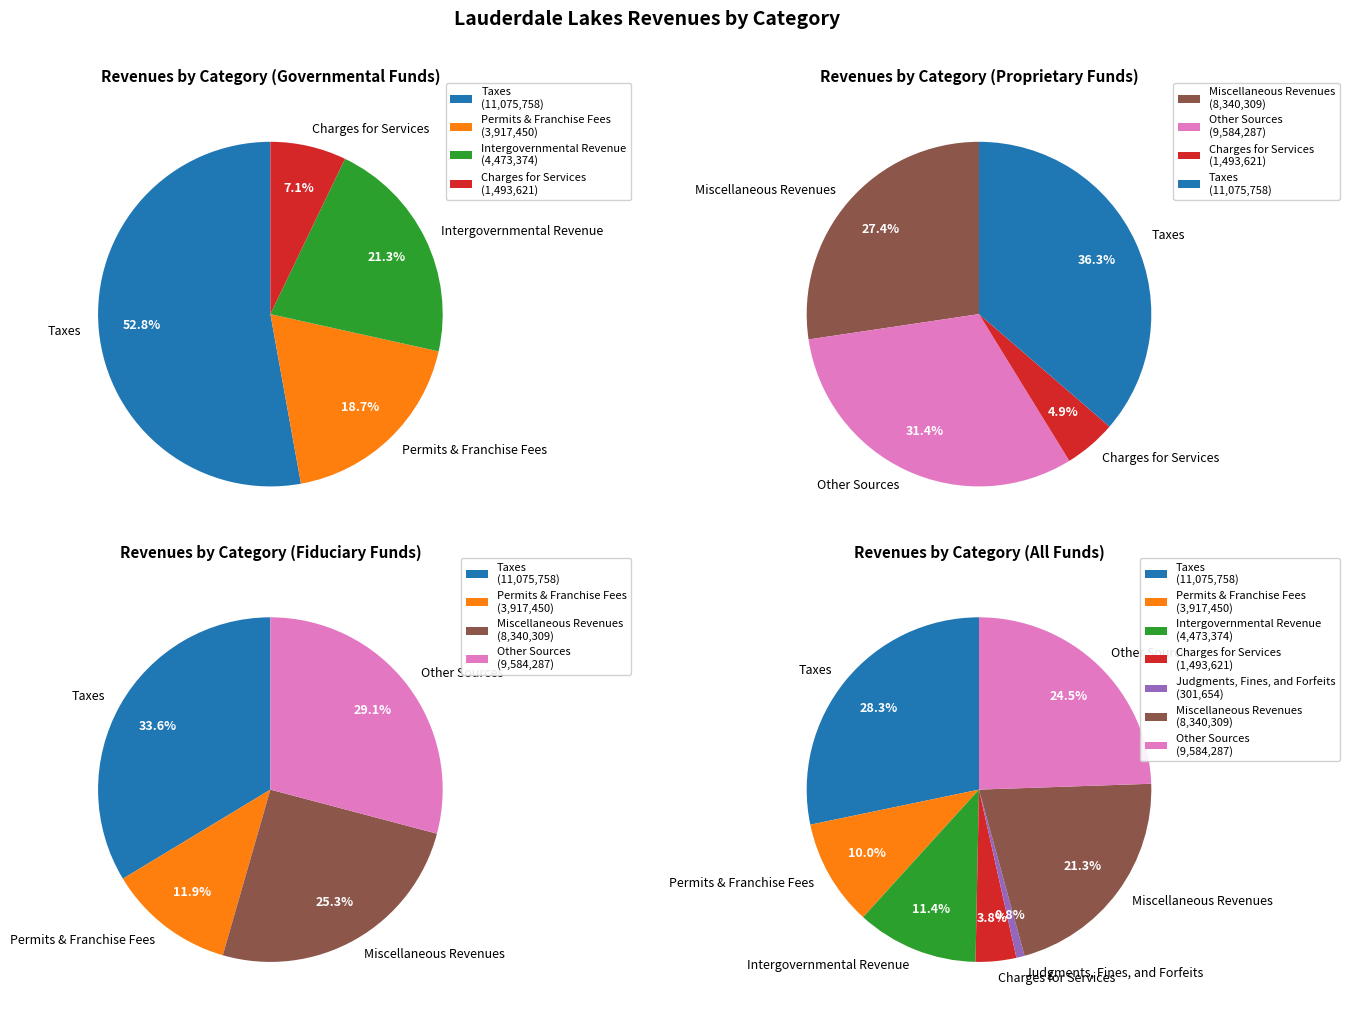

To the nearest percent, what portion does Other Sources represent?

24%